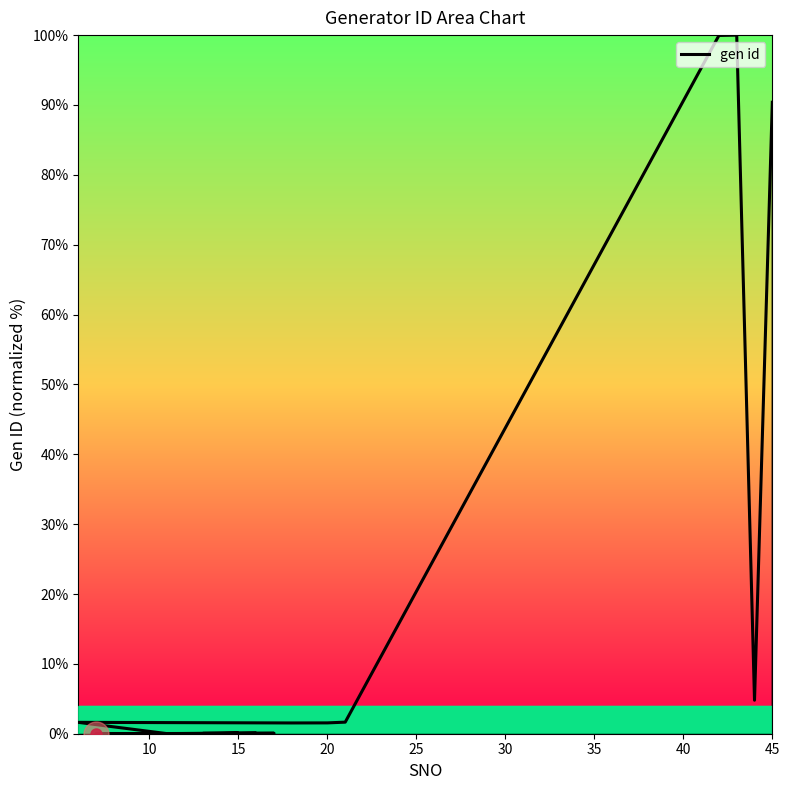

Reading right to left, list all the values displayed in this chart.

90.4	4.8	100.0	100.0	1.7	1.6	1.5	1.5	1.6	0.0	0.1	0.0	0.0	0.1	0.0	0.0	0.0	0.0	0.1	0.0